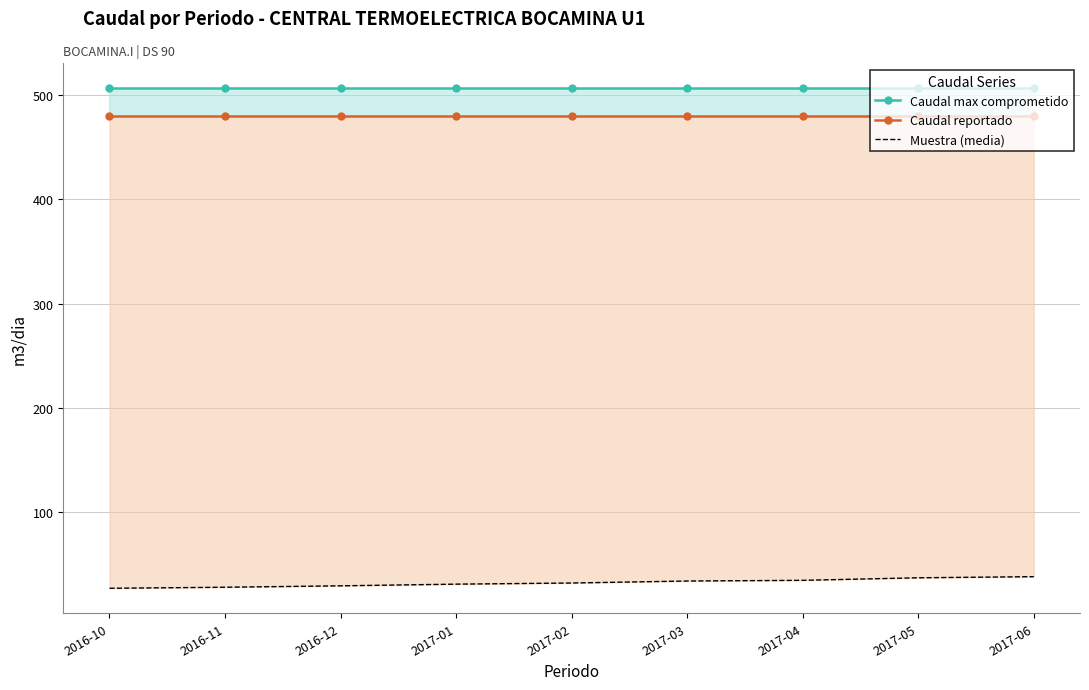

What value does the Muestra (media) series have at 2016-12?

29.0